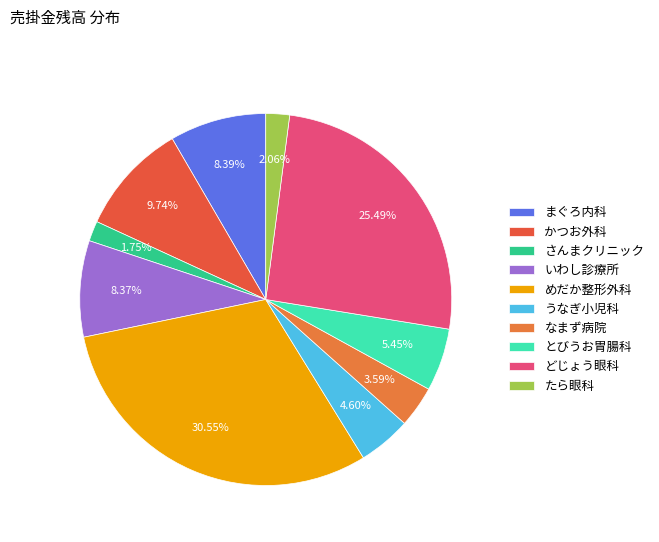

Combined, do さんまクリニック and なまず病院 account for over 50%?

No